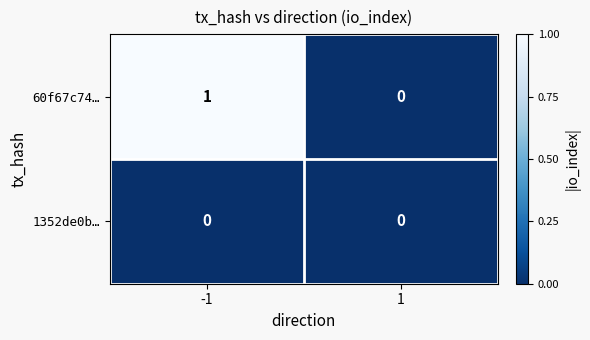

Which series has the largest range (max minus min)?

60f67c74…